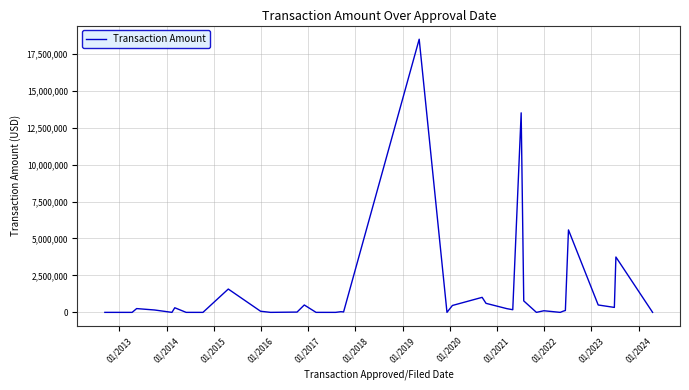

What is the difference between the maximum and minimum values?

18482327.0